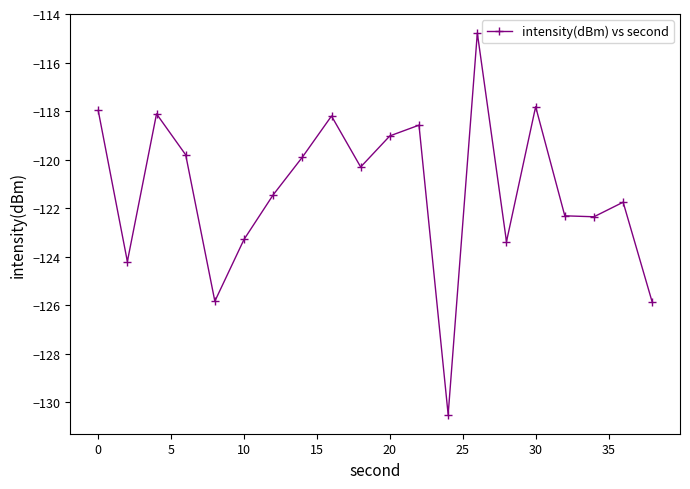

What is the average value?

-121.3